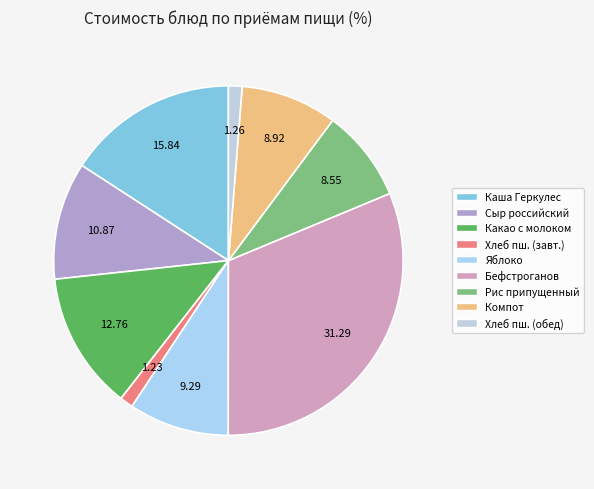

How many segments does this pie chart have?

9